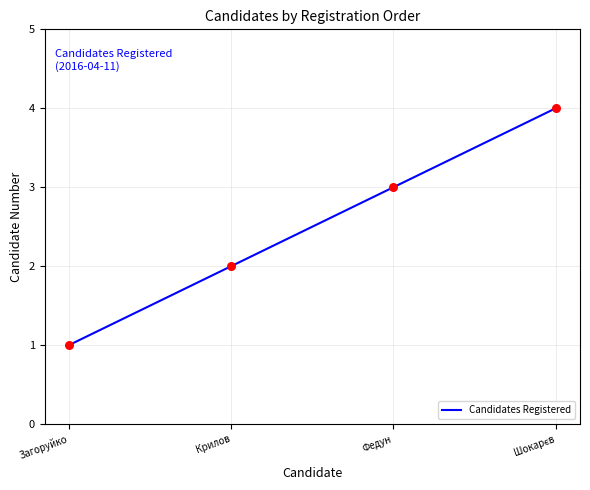

What is the change in value from Загоруйко to Крилов?

+1